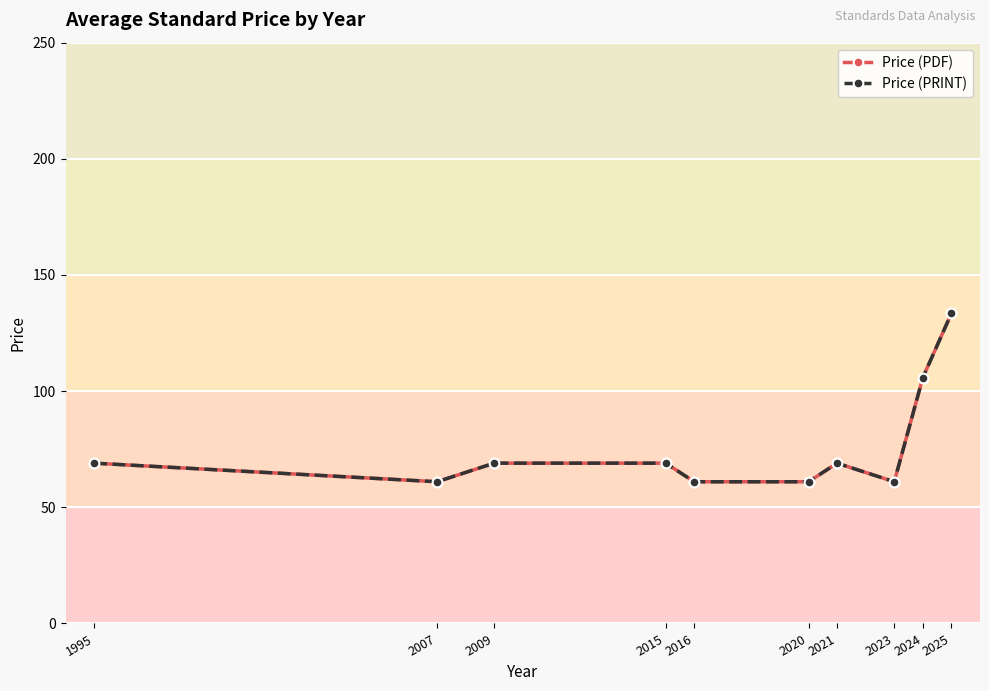

Does the chart have visible grid lines?

Yes